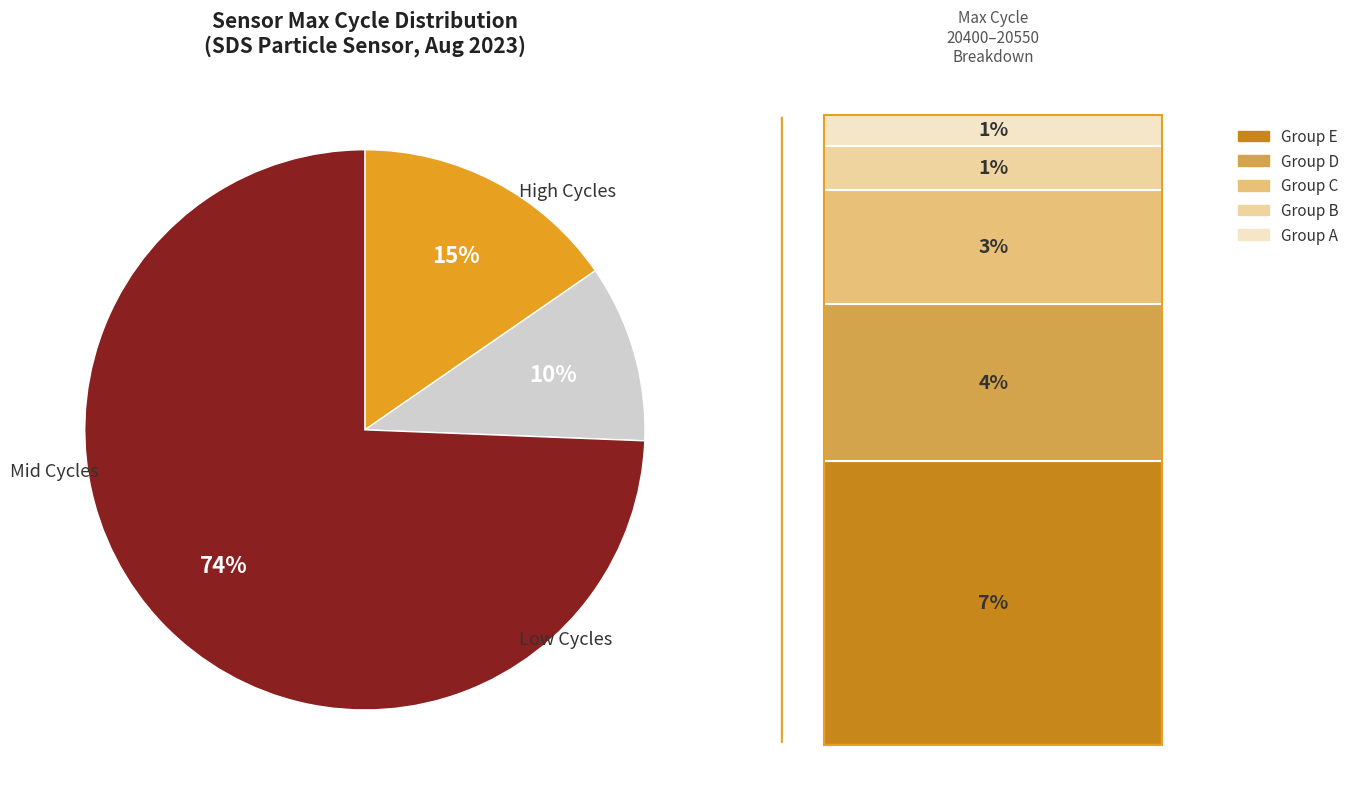

Does any single category account for the majority?

Yes